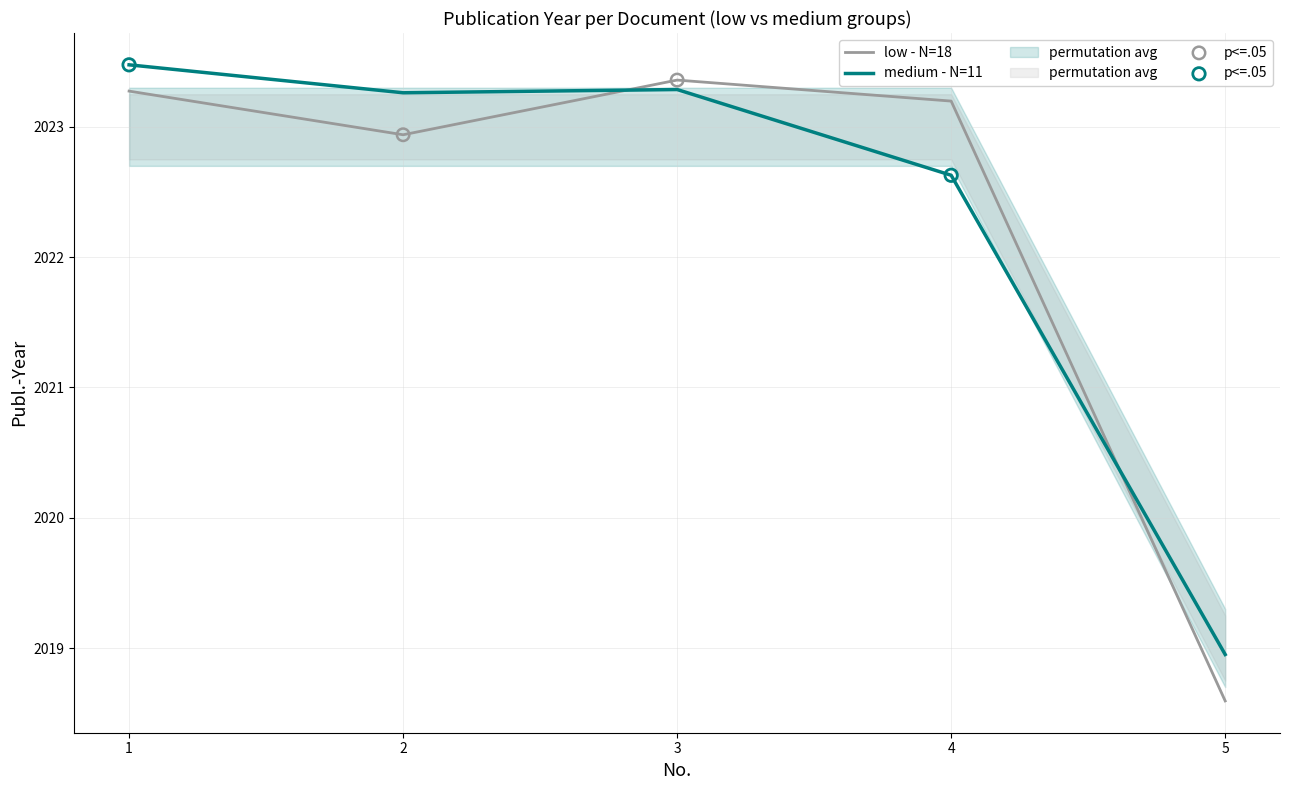

Is the value of low - N=18 at 4 greater than the value of medium - N=11 at 2?

No